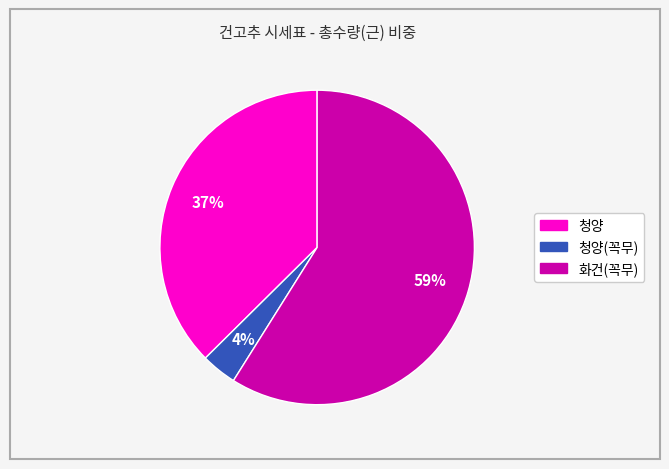

Is there a majority slice in this chart?

Yes